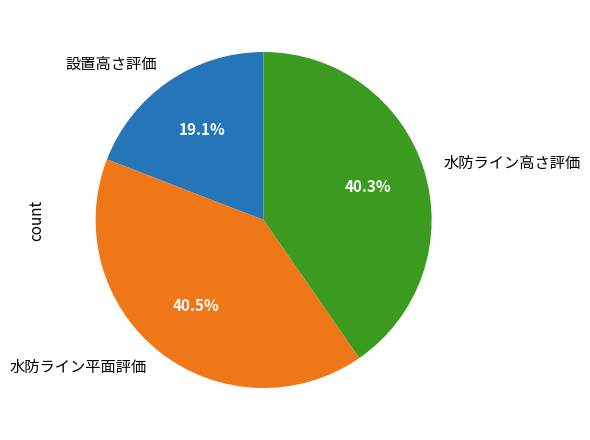

What is the smallest slice in the pie chart?

設置高さ評価